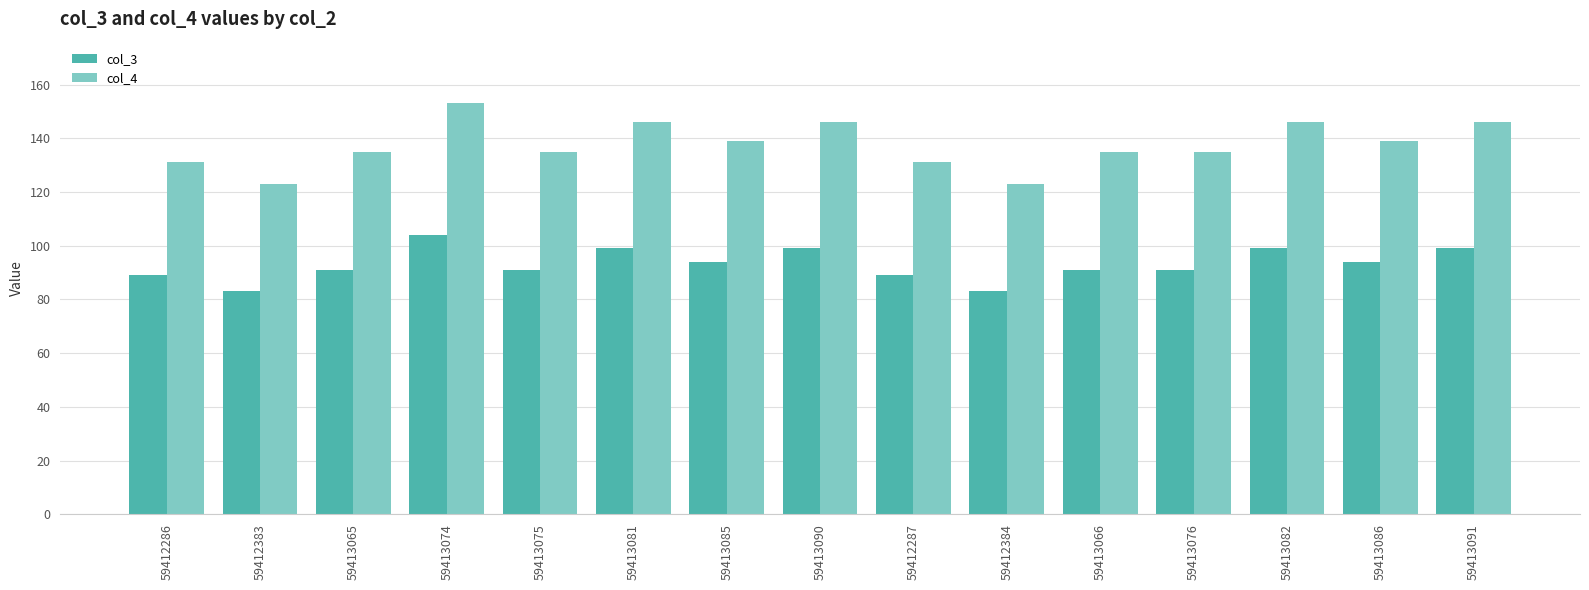

What is the value of the col_4 bar at the 7th from the left?

139